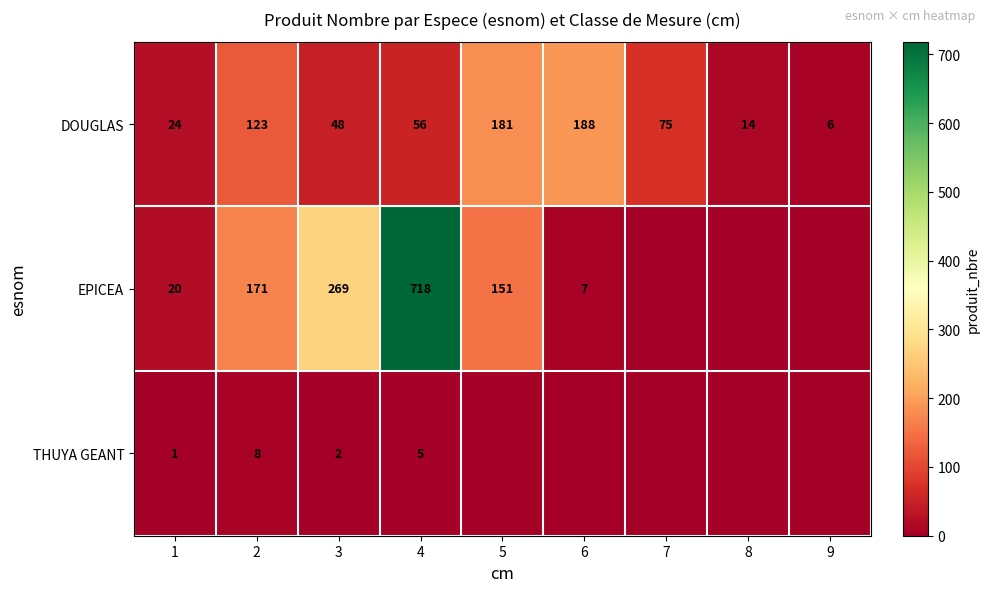

What is the maximum value for DOUGLAS?

188